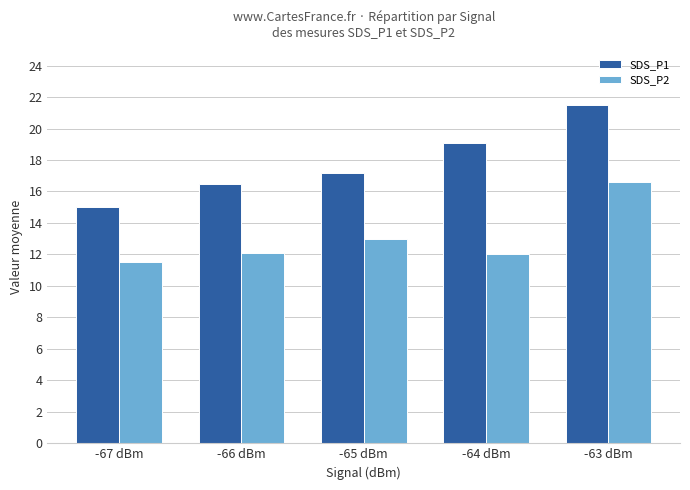

Between -67 dBm and -63 dBm, which series saw the biggest shift?

SDS_P1